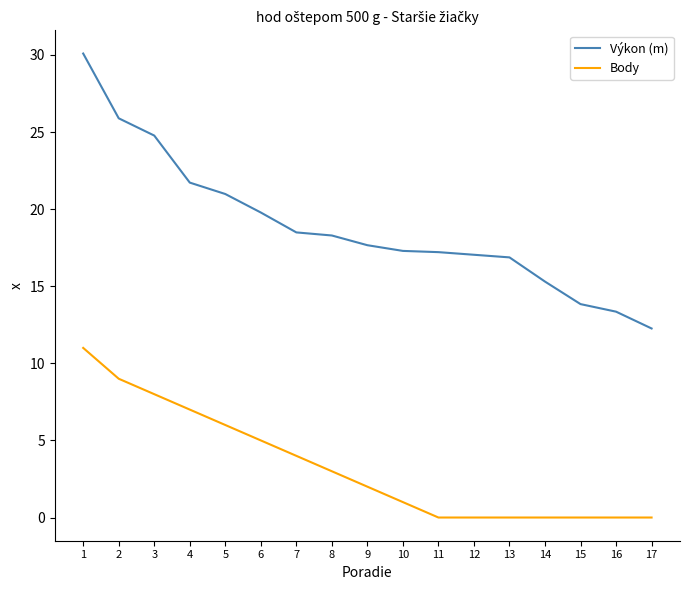

How many categories are shown in the chart?

17